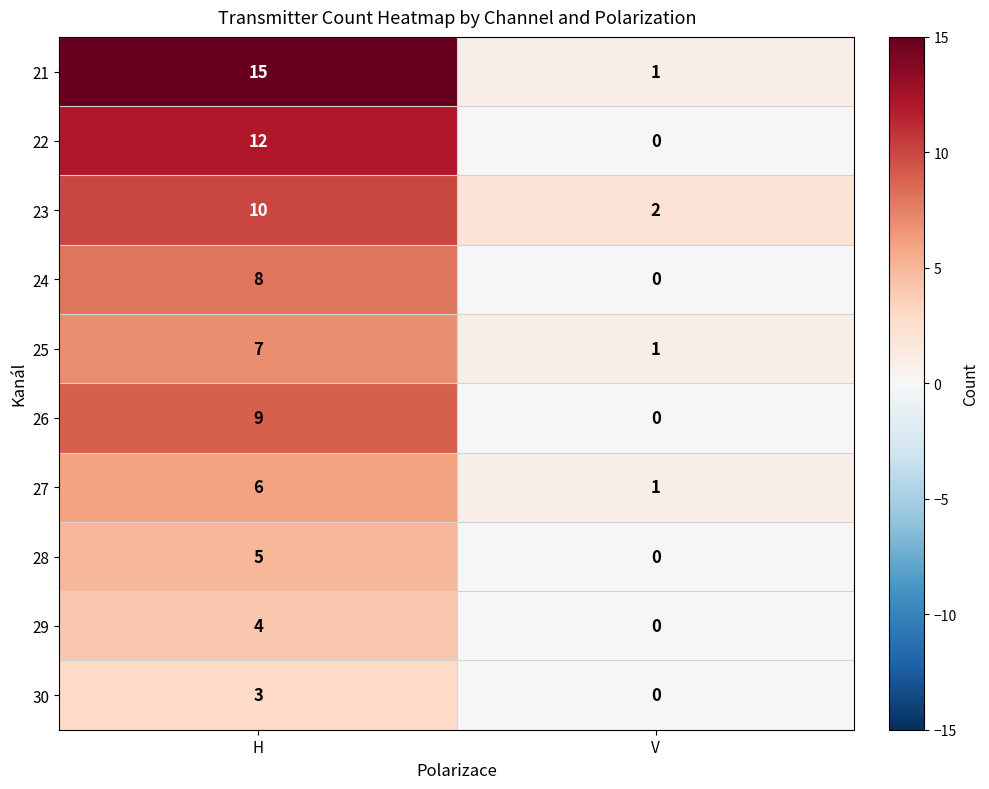

At which category is the sum across all series the highest?

H